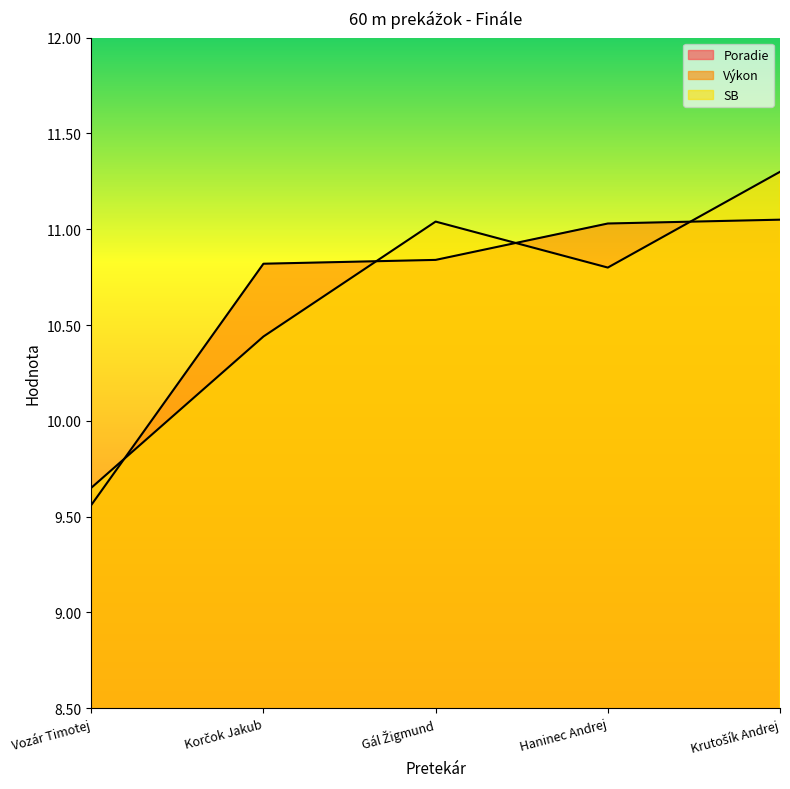

Does the chart display data point markers on the line(s)?

No